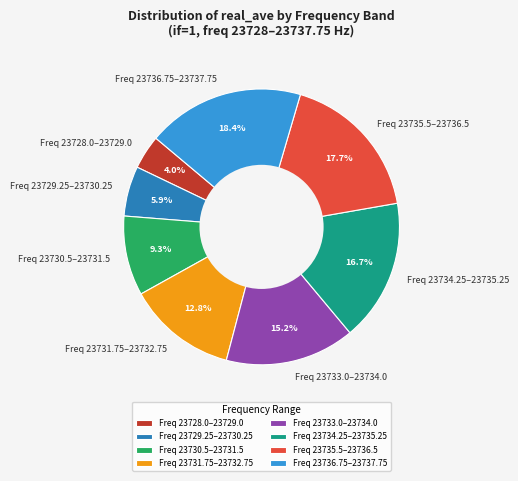

To the nearest percent, what is the difference between the largest and smallest slice percentages?

14%